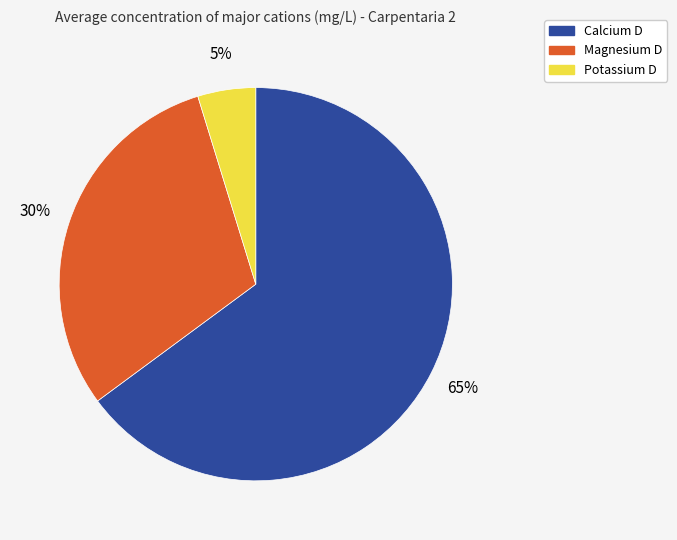

How many segments does this pie chart have?

3